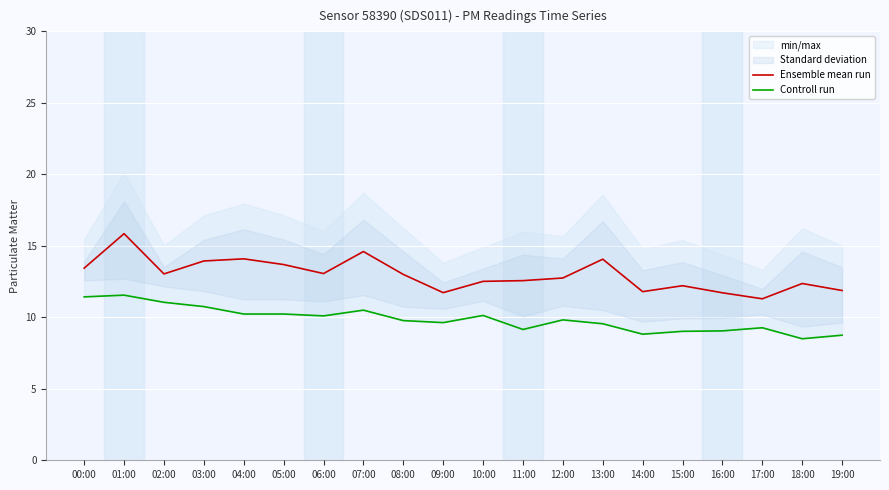

Rank the series by their maximum value, from lowest to highest.

Controll run, Ensemble mean run